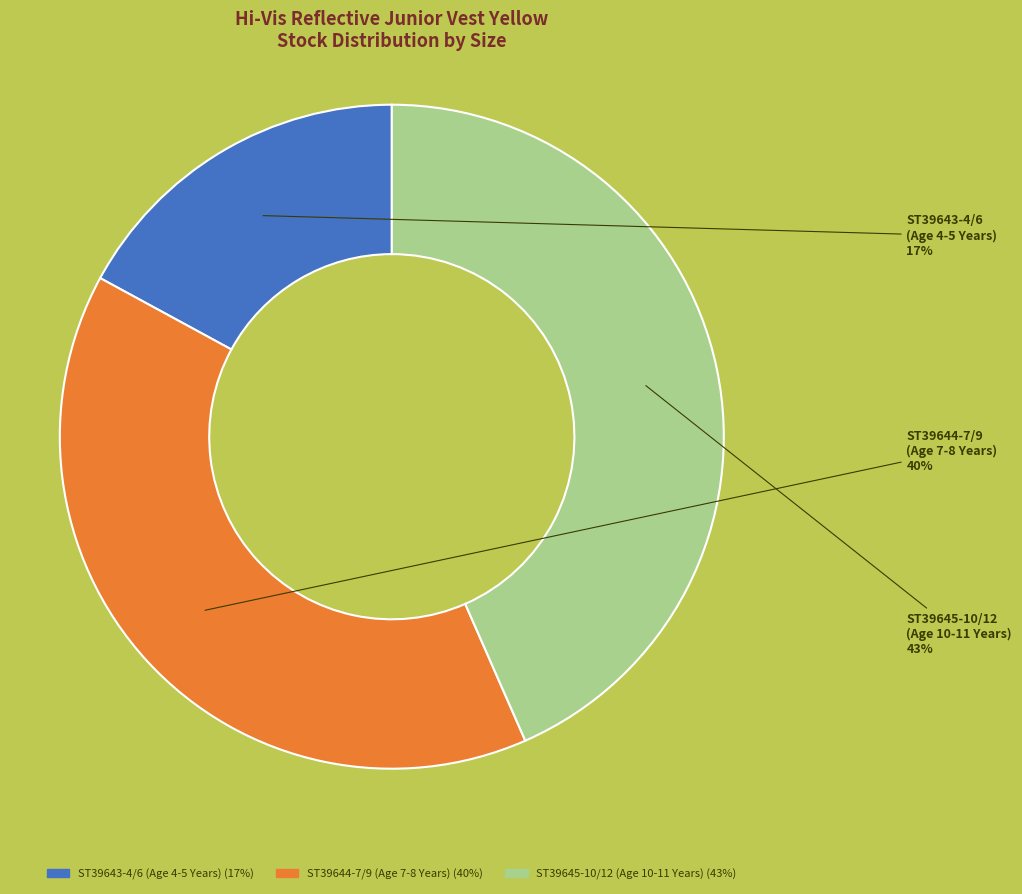

How many segments does this pie chart have?

3